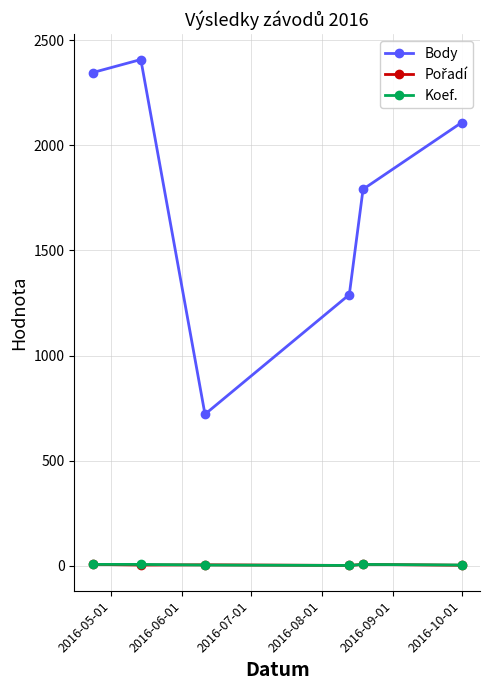

Which series has the largest total across all categories?

Body